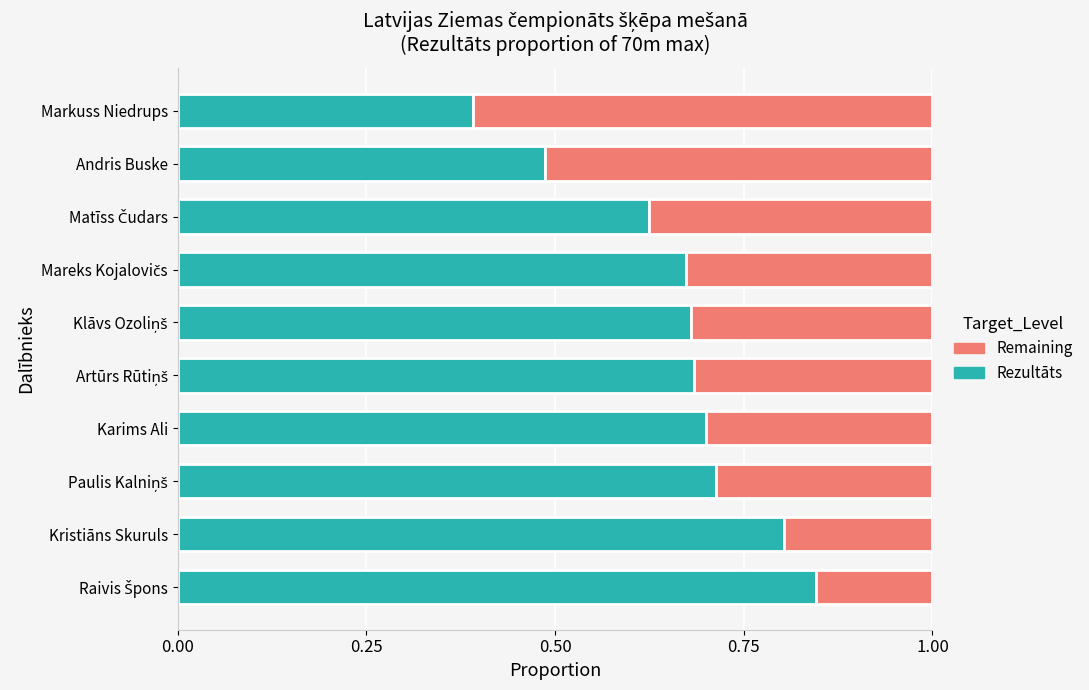

The value of Rezultāts at Karims Ali is 0.7. True or false?

True